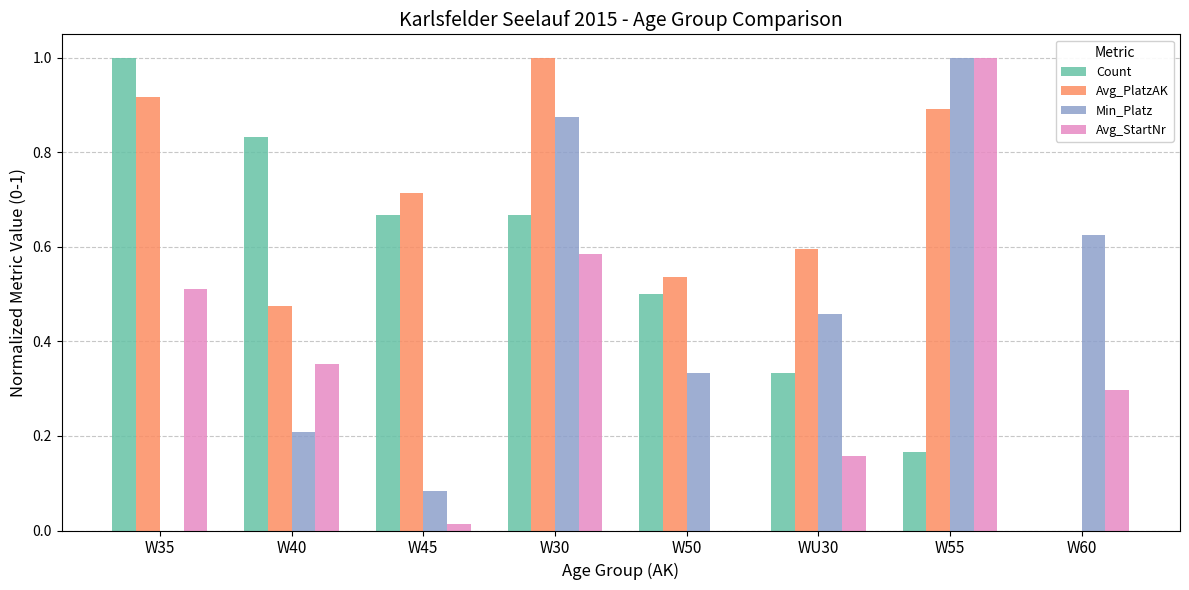

The value of Count at W55 is 0.2. True or false?

True